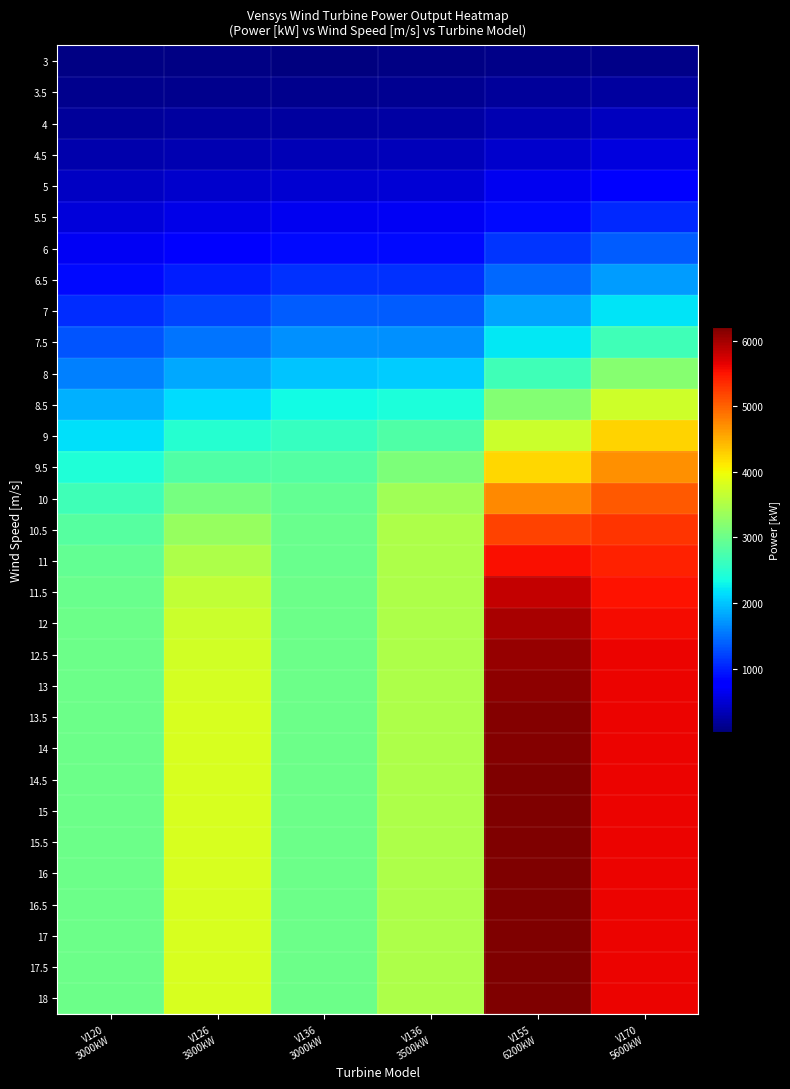

Rank the series at V136 3500kW from lowest to highest value.

3, 3.5, 4, 4.5, 5, 5.5, 6, 6.5, 7, 7.5, 8, 8.5, 9, 9.5, 10, 10.5, 11, 11.5, 12, 12.5, 13, 13.5, 14, 14.5, 15, 15.5, 16, 16.5, 17, 17.5, 18